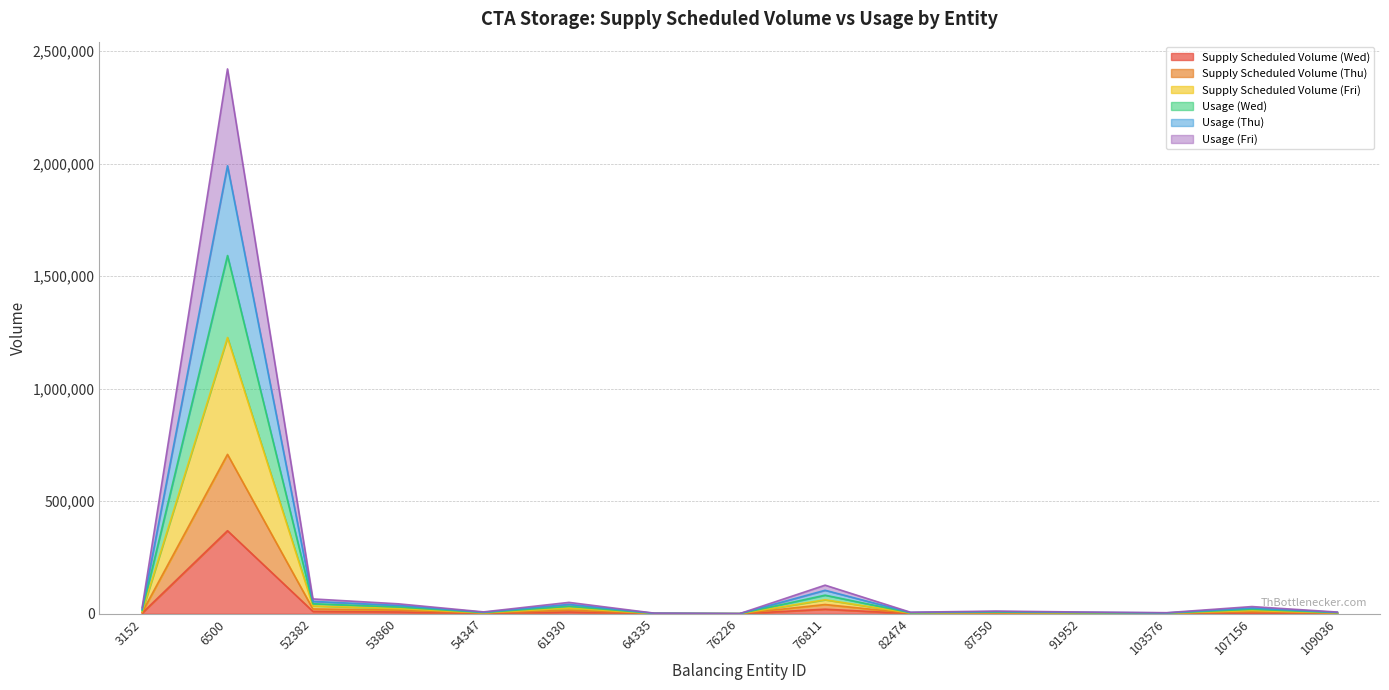

Does the chart display data point markers on the line(s)?

No